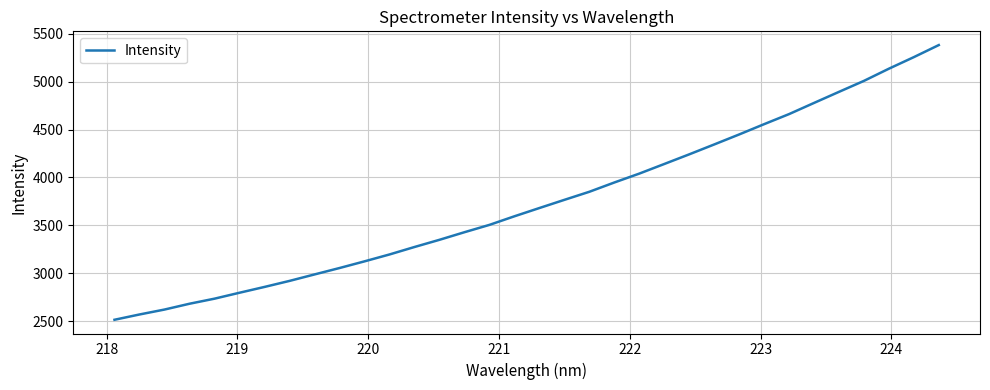

What is the greatest value displayed?

5380.5